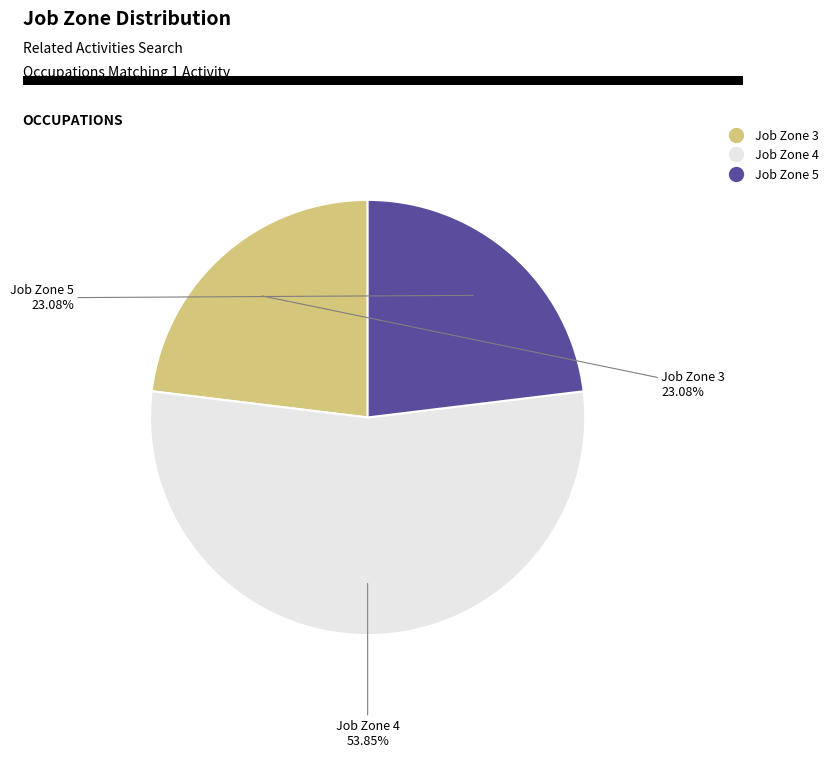

Is there any slice that represents more than half of the pie?

Yes